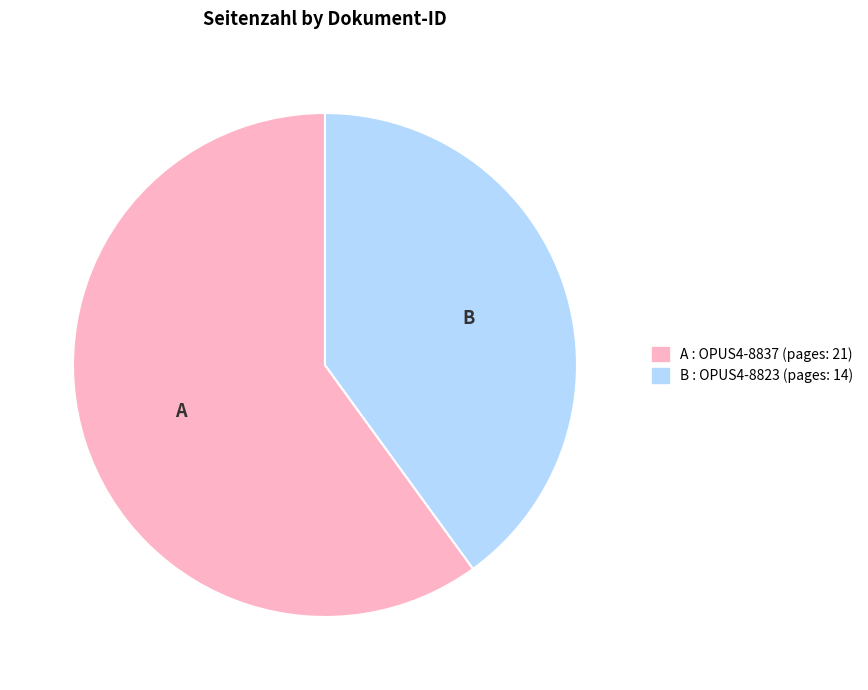

Is there any slice that represents more than half of the pie?

Yes